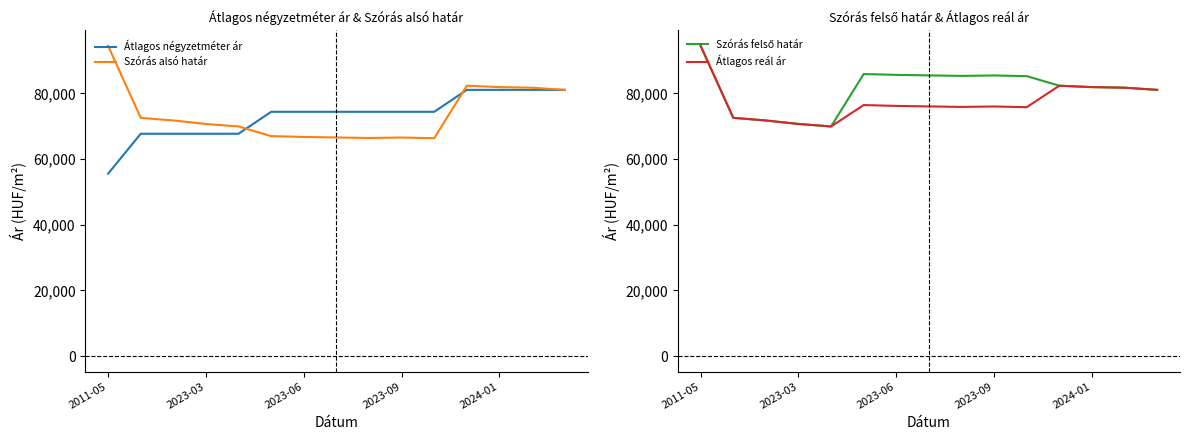

What is the minimum value for Szórás alsó határ?

66352